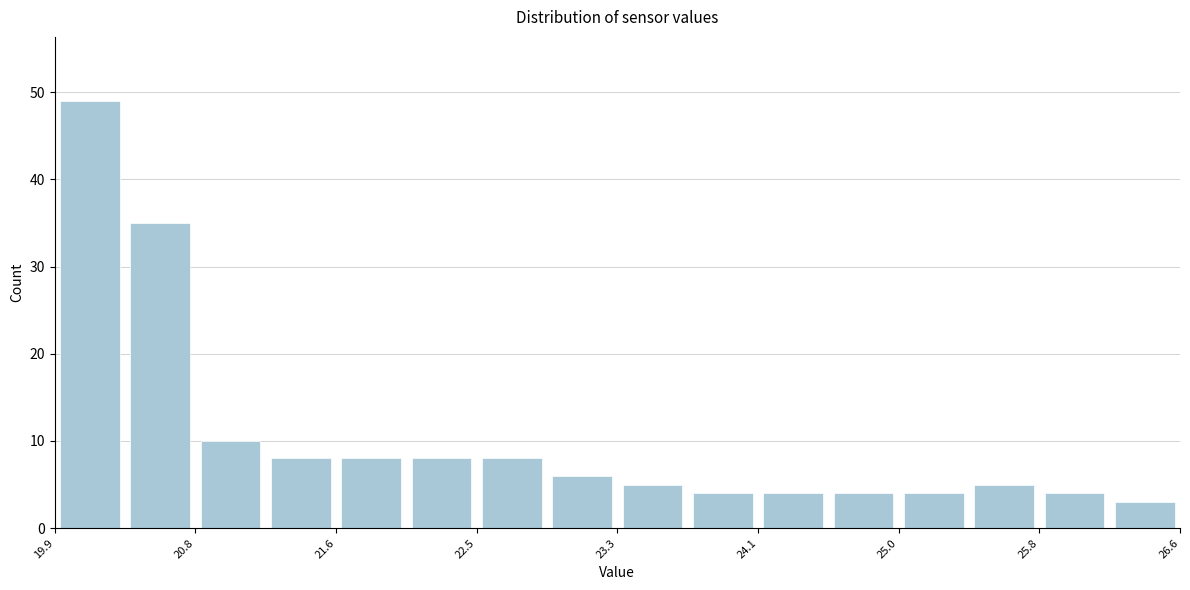

How tall is the bar that spans 22.0 to 22.5 on the x-axis? Neither the bar edges nor the heights are printed on the chart, so give them approximately, as read against the axes.

8